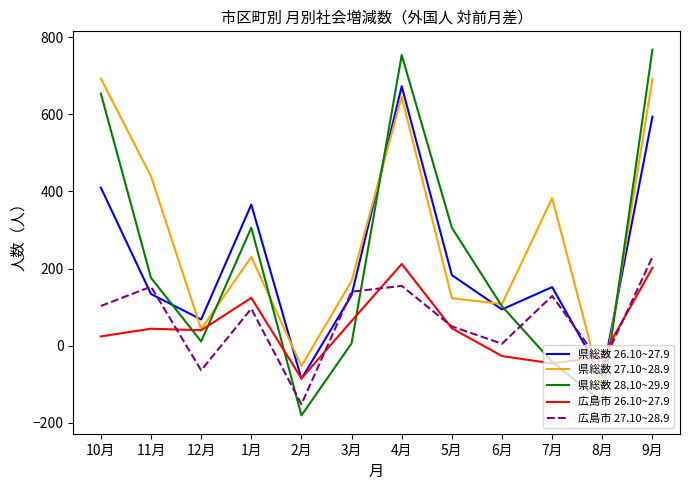

What is the sum of the 県総数 27.10~28.9 values at 9月 and 10月?

1385